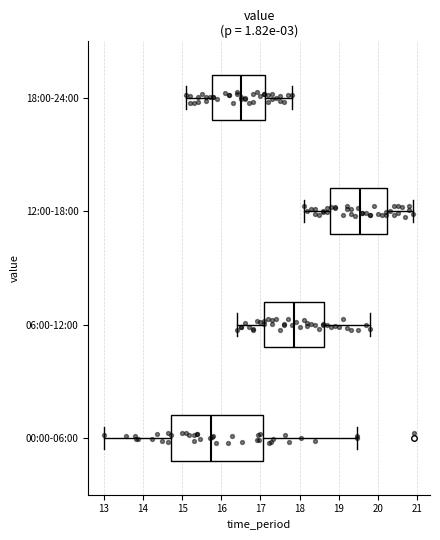

Which box is the widest, from its left edge to its right edge?

00:00-06:00